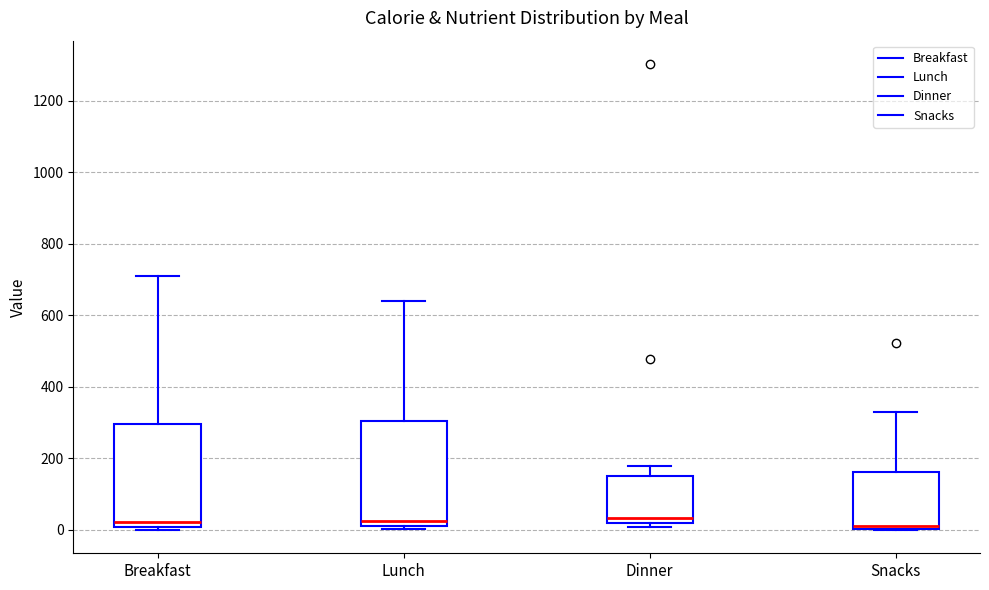

Where does the upper whisker of the box for Dinner end on the y-axis? The values are not printed on the chart, so give them approximately, as read against the axis.

180